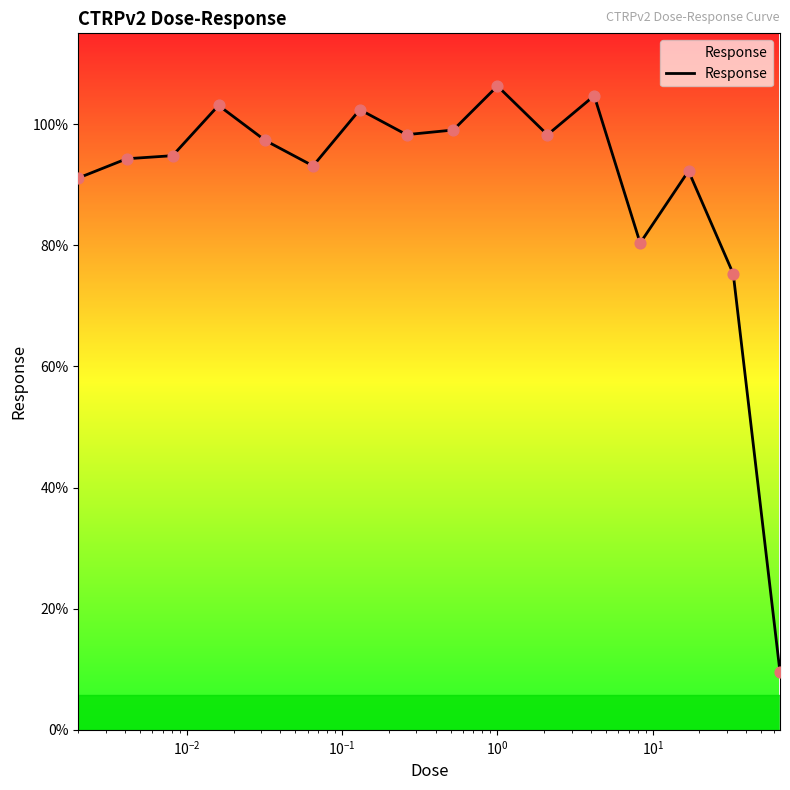

What is the difference between the maximum and minimum values?

96.8